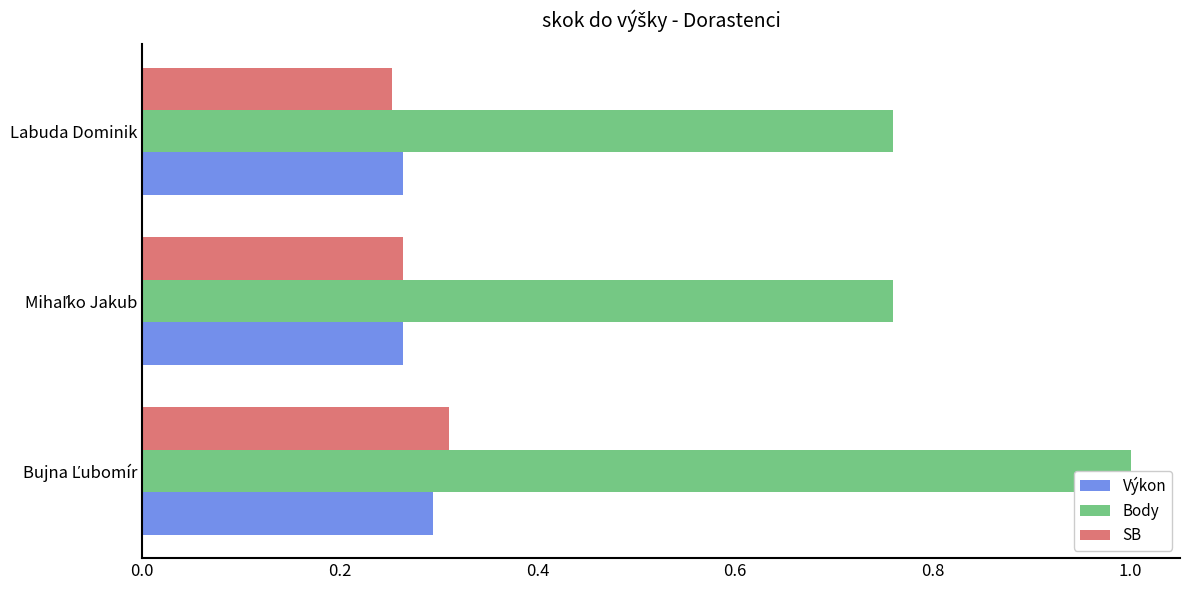

Are the bars horizontal?

Yes